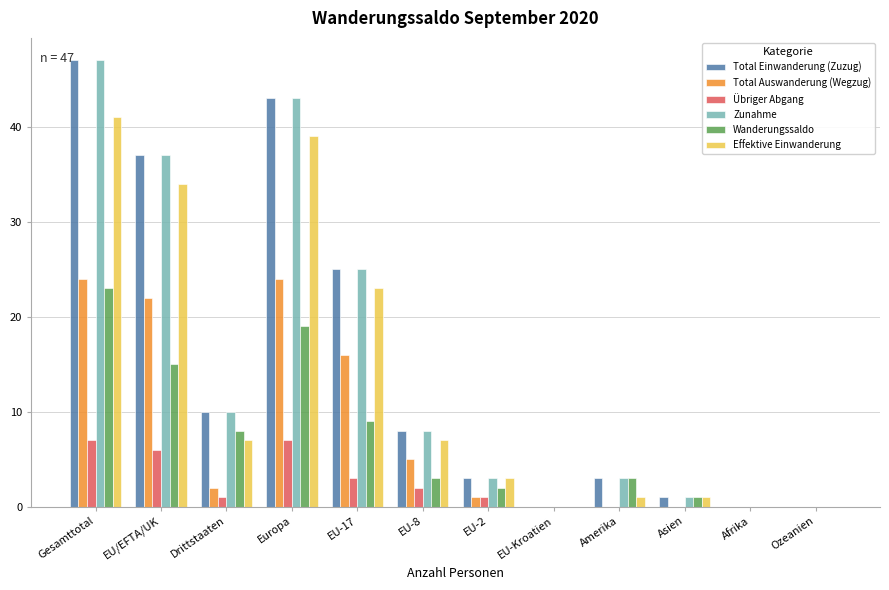

At which category is the sum across all series the highest?

Gesamttotal